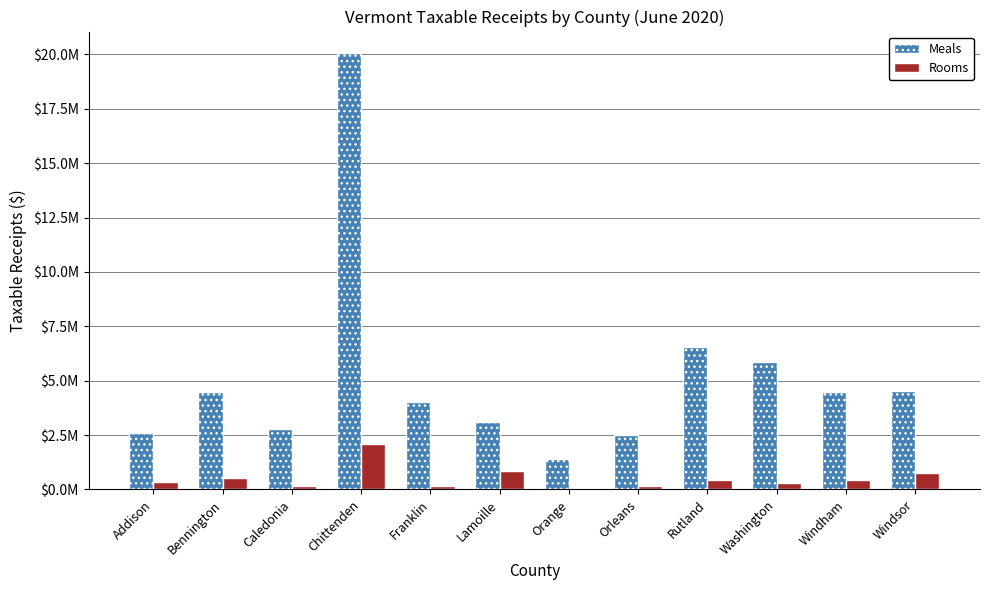

What is the label of the 10th bar from the right?

Caledonia